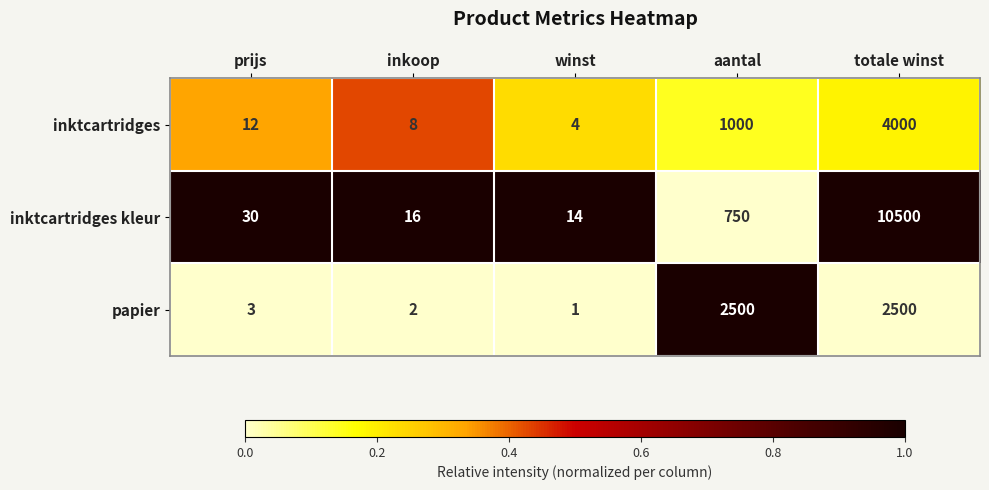

At aantal, list the series in order from largest to smallest.

papier, inktcartridges, inktcartridges kleur